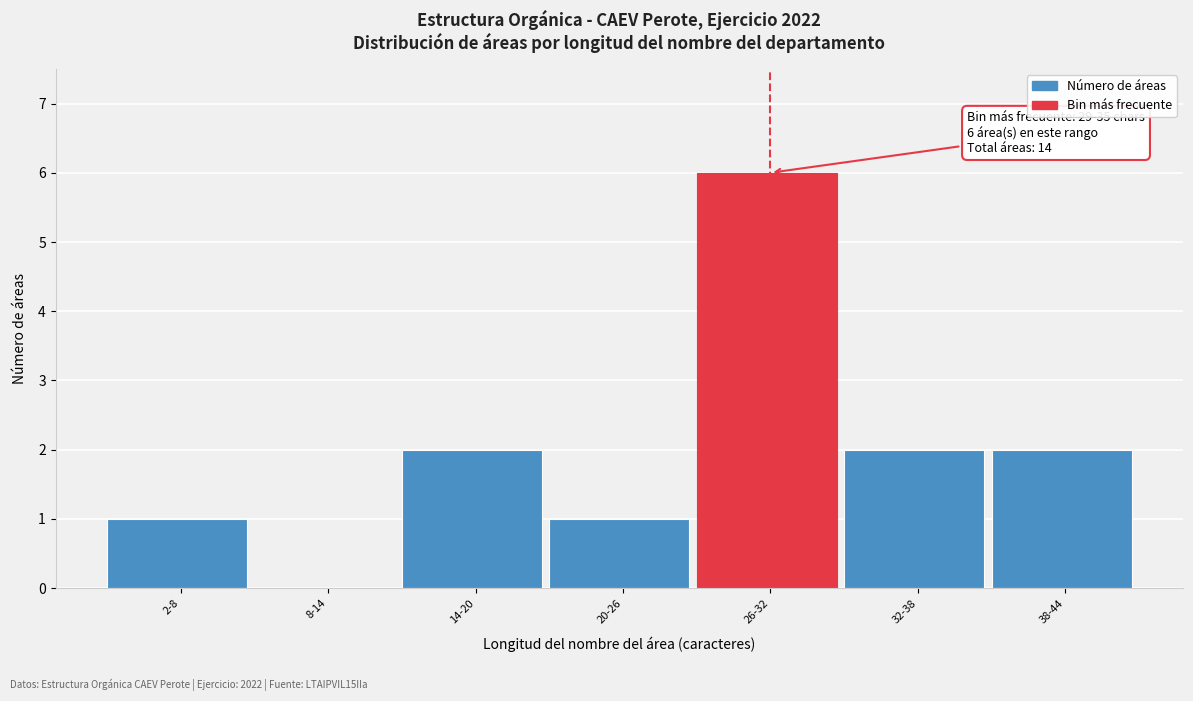

Reading left to right, what are all the values shown in this chart?

2-8=1	8-14=0	14-20=2	20-26=1	26-32=6	32-38=2	38-44=2